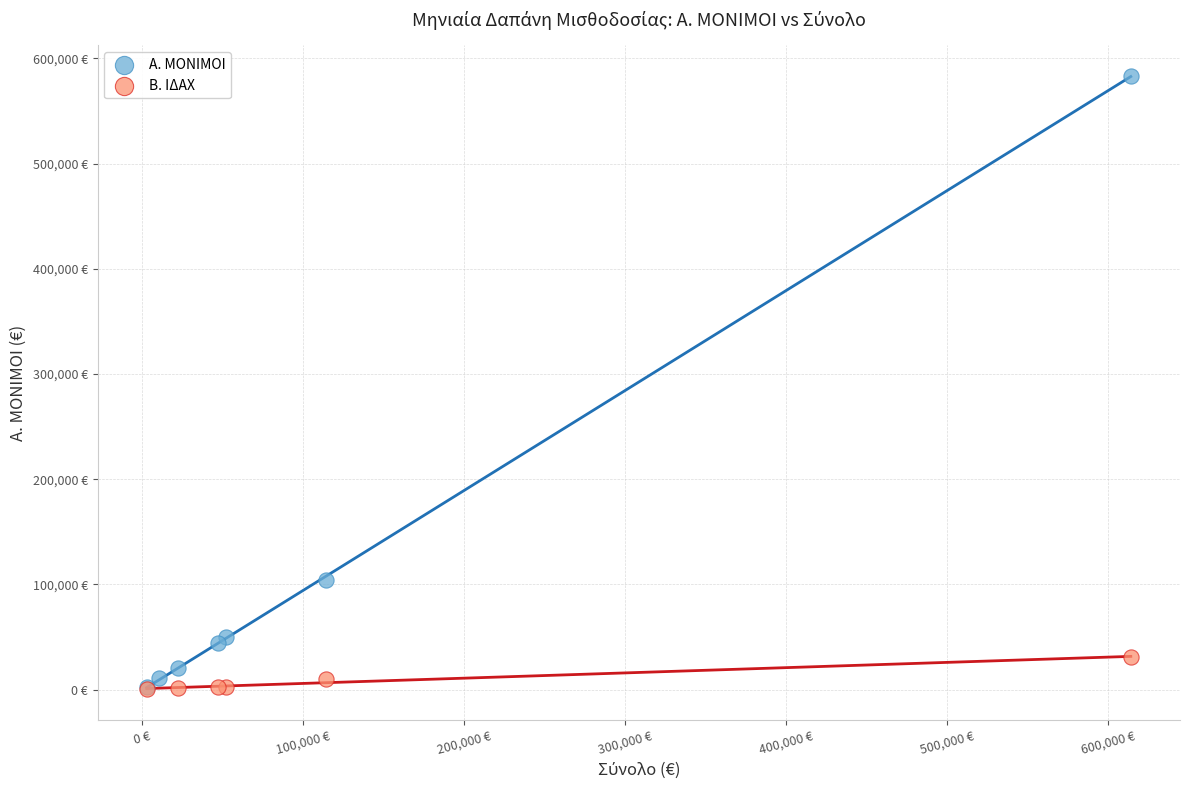

What are all the series names shown in the legend?

Α. ΜΟΝΙΜΟΙ, Β. ΙΔΑΧ